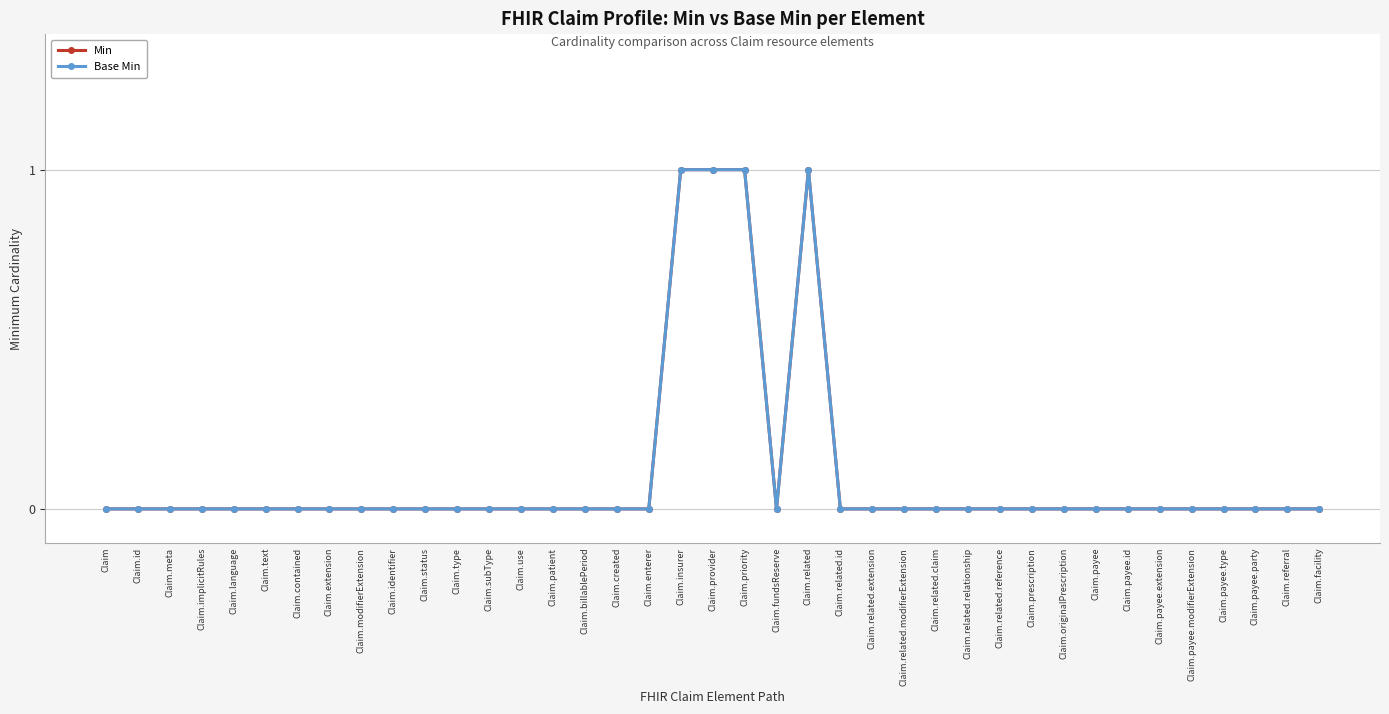

Does the chart have visible grid lines?

Yes